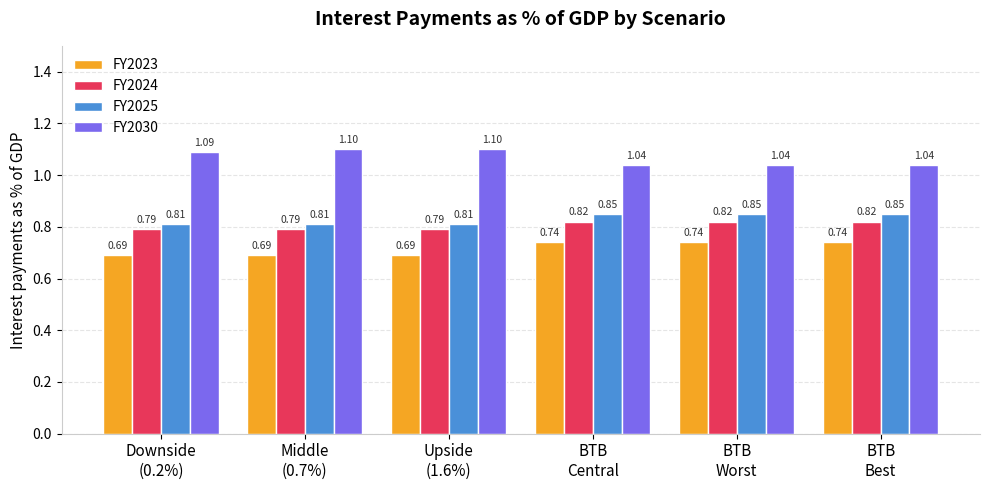

How many data points does each series have?

6